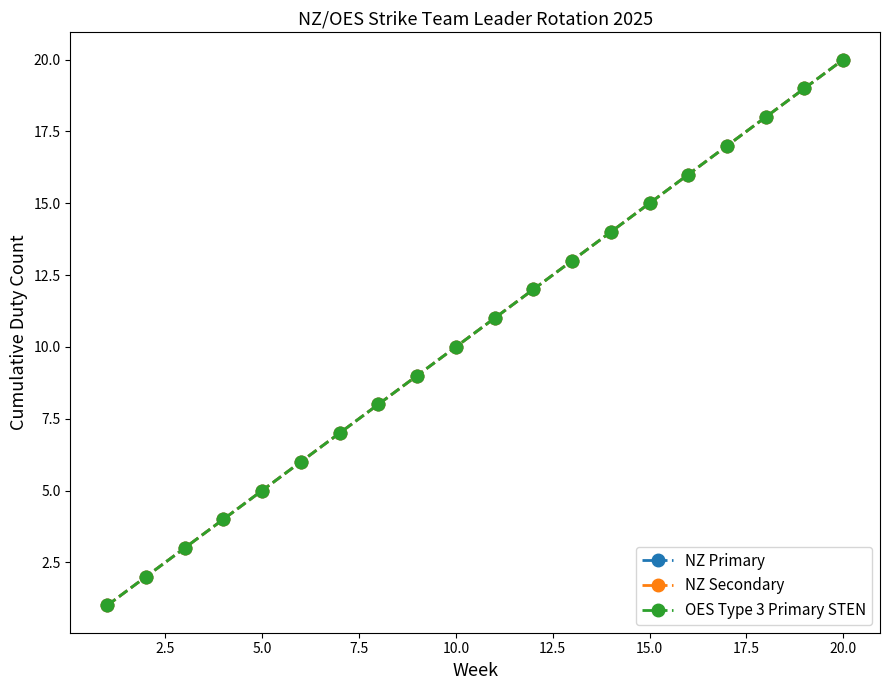

True or false: OES Type 3 Primary STEN and NZ Secondary cross at least once.

False